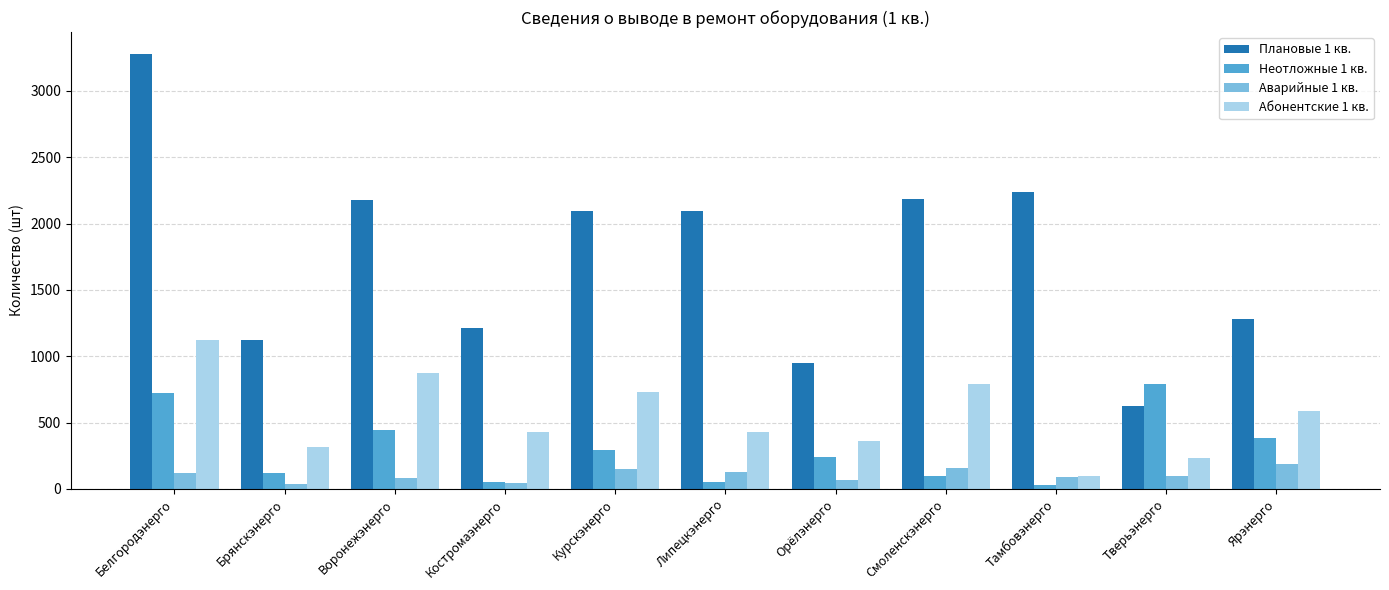

What are all the series names shown in the legend?

Плановые 1 кв., Неотложные 1 кв., Аварийные 1 кв., Абонентские 1 кв.